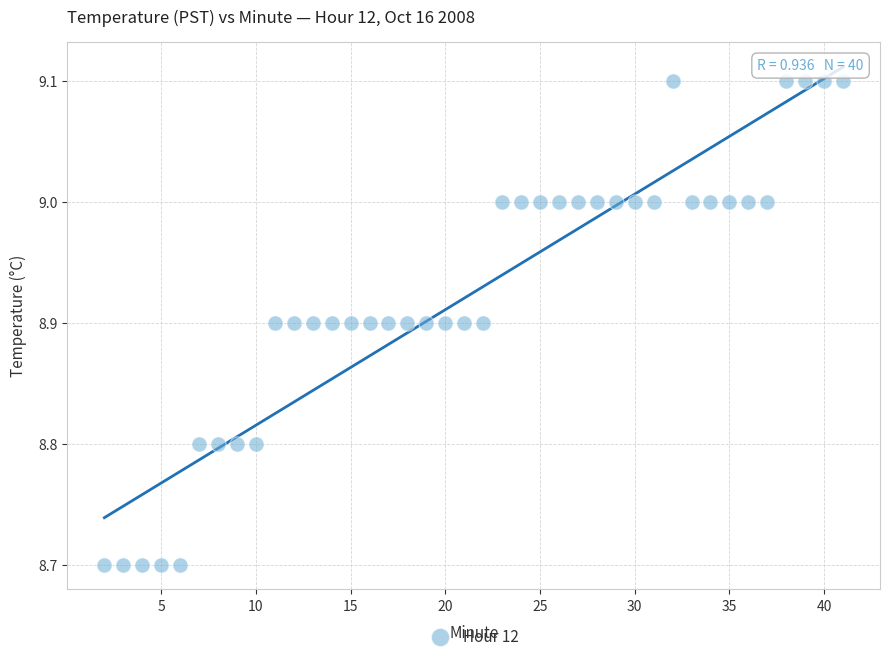

What is the range of X values (max minus min)?

39.0